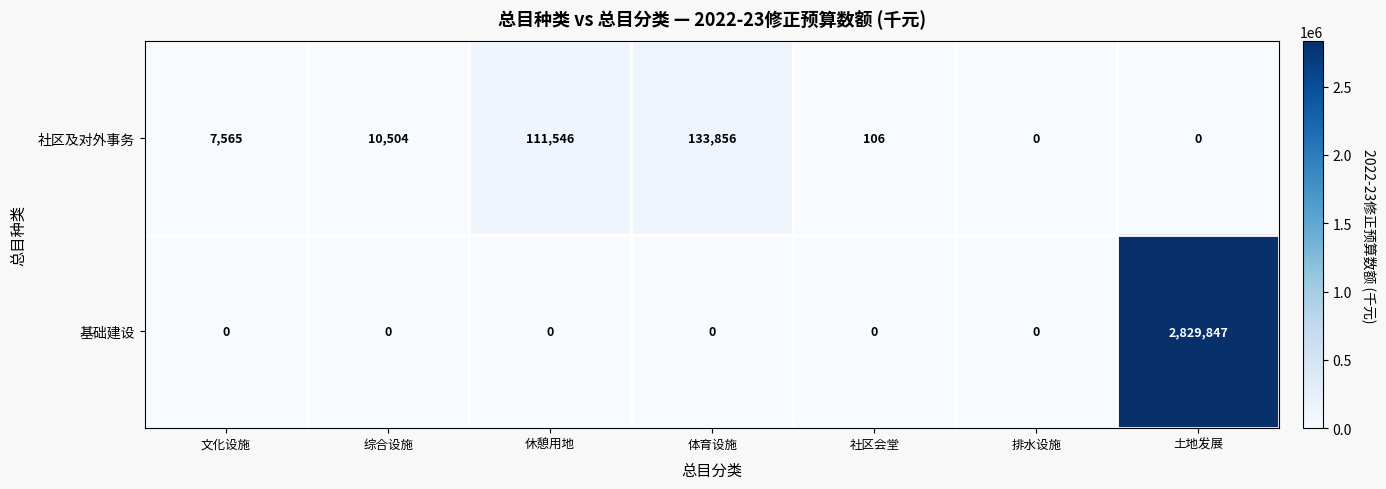

What is the difference between the maximum and minimum values in the 基础建设 series?

2829847